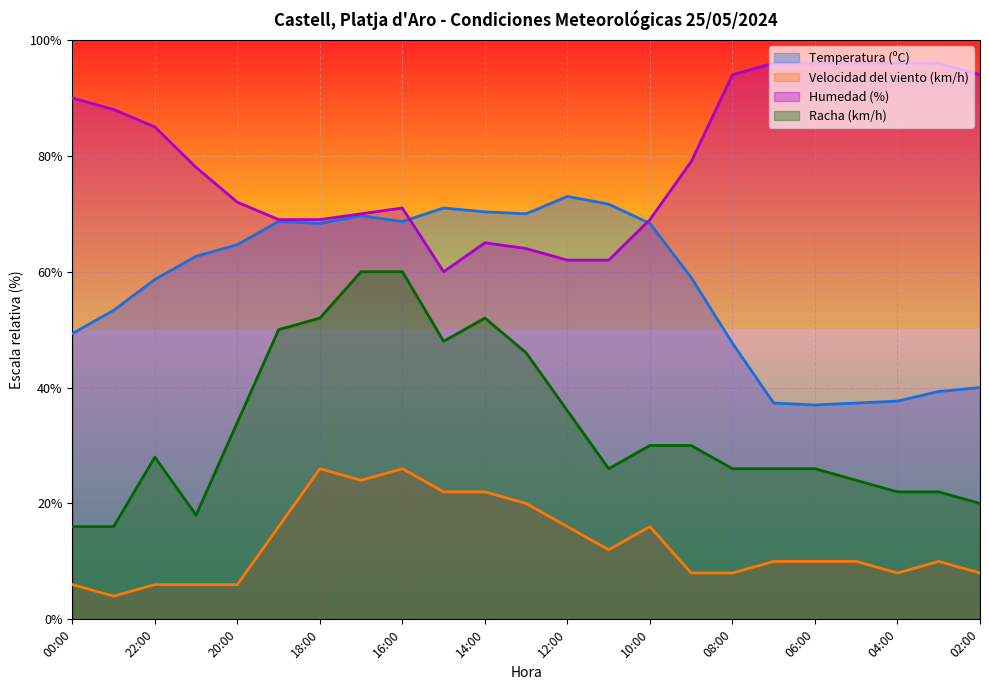

At which category does Velocidad del viento (km/h) reach its first local peak?

18:00